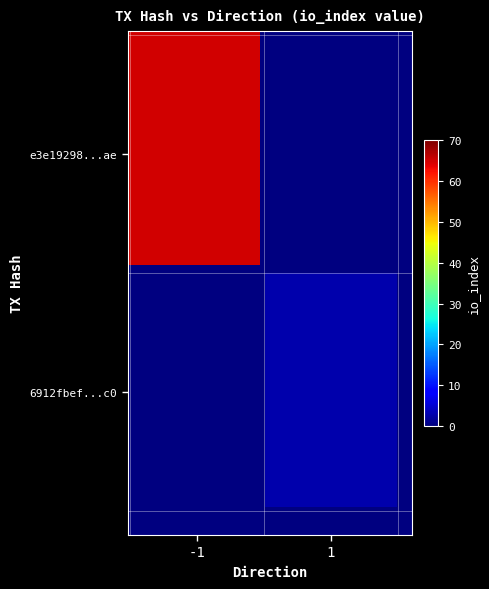

True or false: e3e19298b6e34488ae845092b5fc1c141cd90ae has a value of 26 at io_index.

False